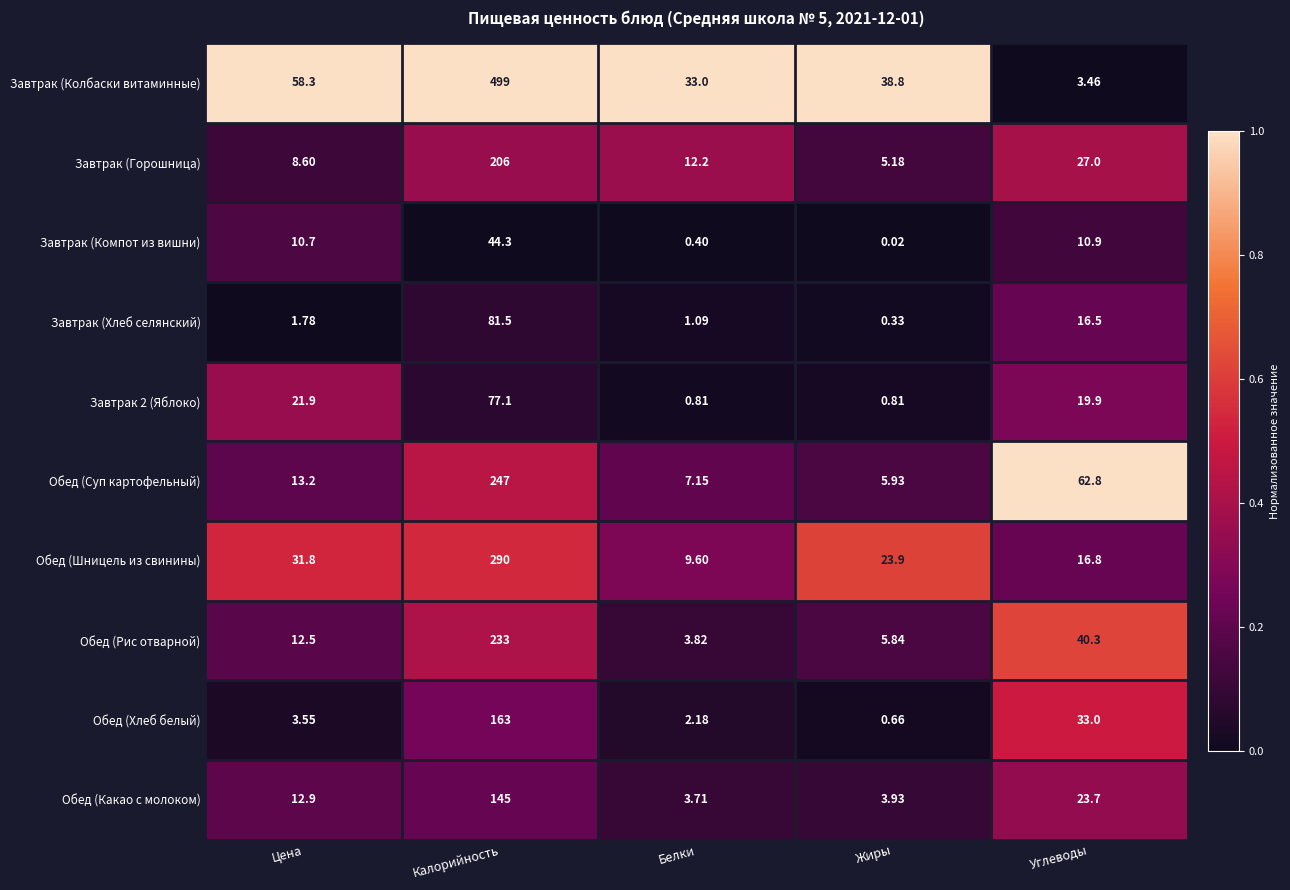

Rank the series by their maximum value, from highest to lowest.

Завтрак (Колбаски витаминные), Обед (Шницель из свинины), Обед (Суп картофельный), Обед (Рис отварной), Завтрак (Горошница), Обед (Хлеб белый), Обед (Какао с молоком), Завтрак (Хлеб селянский), Завтрак 2 (Яблоко), Завтрак (Компот из вишни)